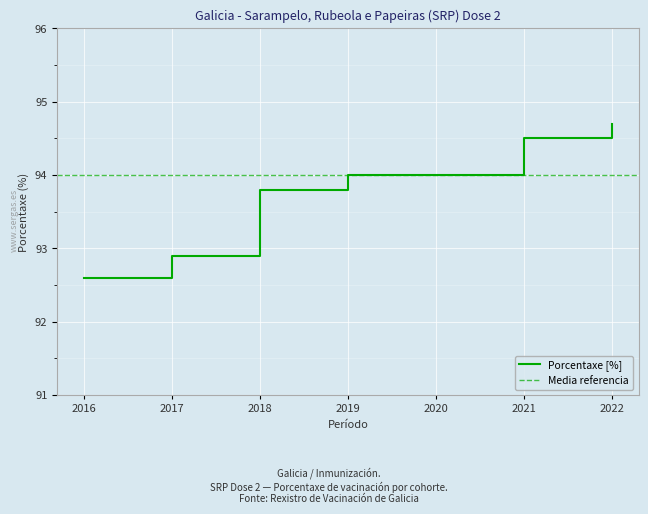

Reading left to right, what are all the values shown in this chart?

92.6	92.9	93.8	94.0	94.0	94.5	94.7